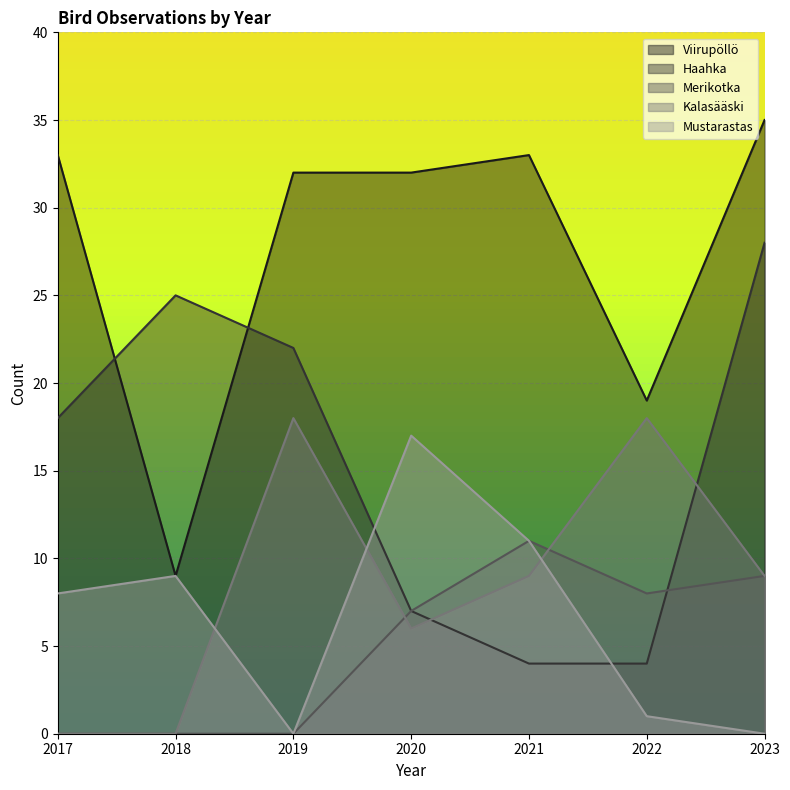

What are all the series names shown in the legend?

Viirupöllö, Haahka, Merikotka, Kalasääski, Mustarastas